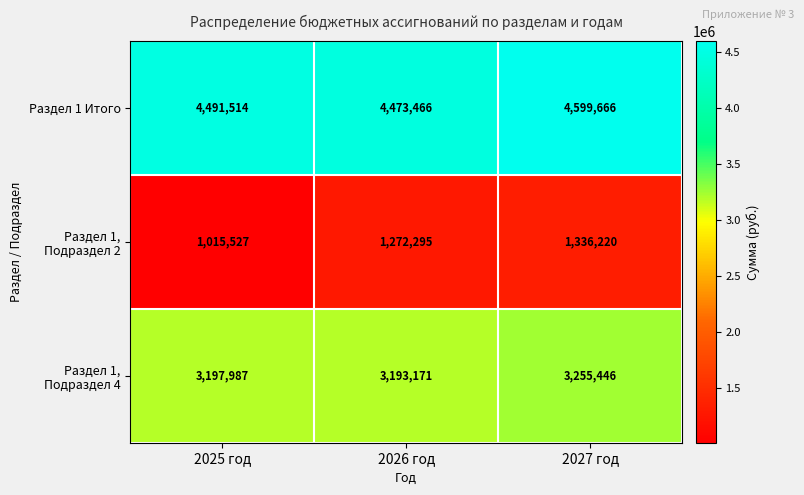

What is the sum of all Раздел 1, Подраздел 2 values?

3624042